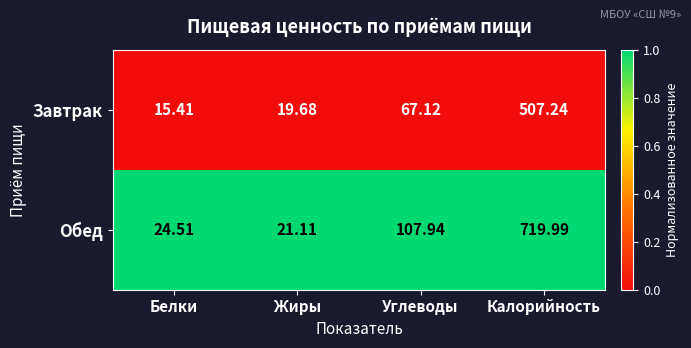

Which series has the widest spread of values?

Обед